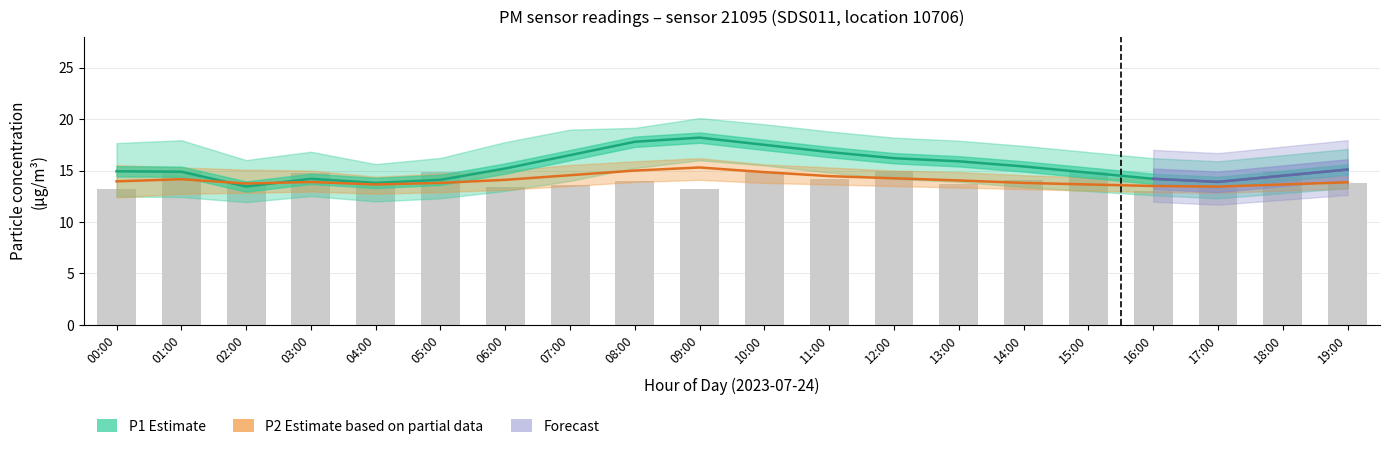

Which category has the highest value across all series?

09:00